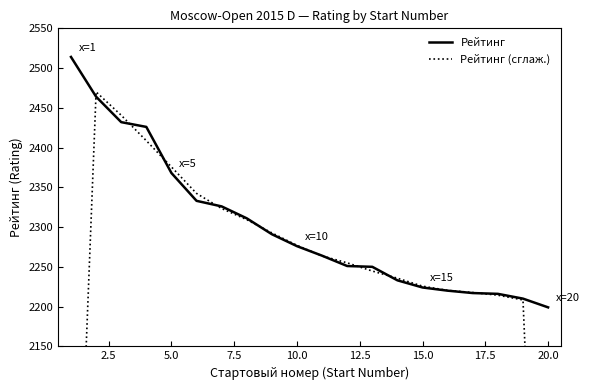

The Рейтинг series shows 2276 at 10.0. True or false?

True